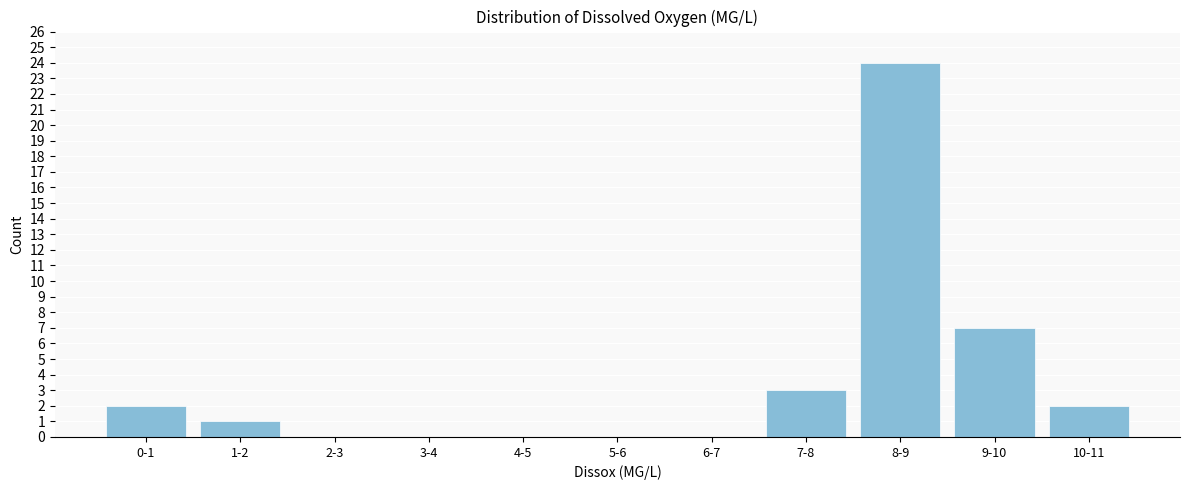

Reading left to right, extract all data points from this chart.

0-1=2	1-2=1	2-3=0	3-4=0	4-5=0	5-6=0	6-7=0	7-8=3	8-9=24	9-10=7	10-11=2